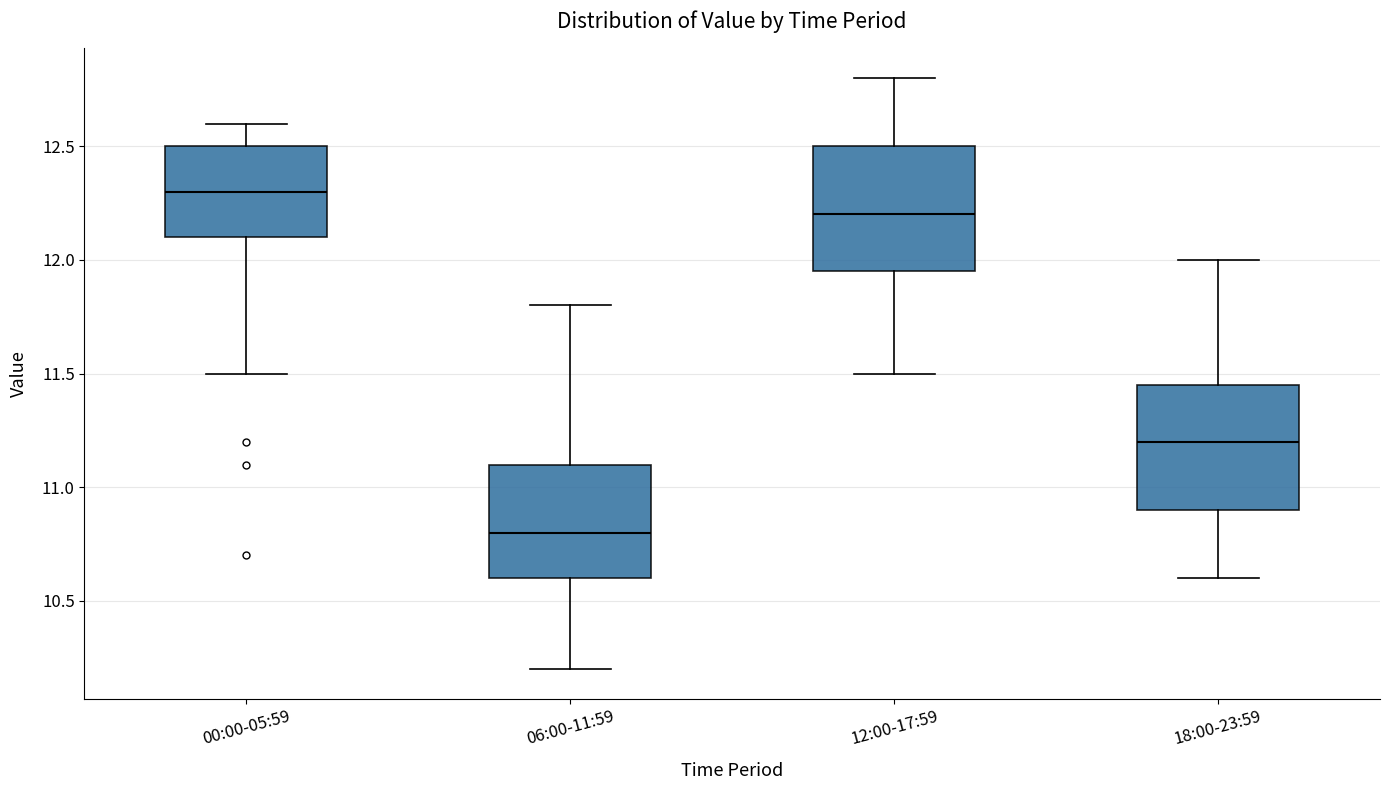

Which box has the highest median line?

00:00-05:59